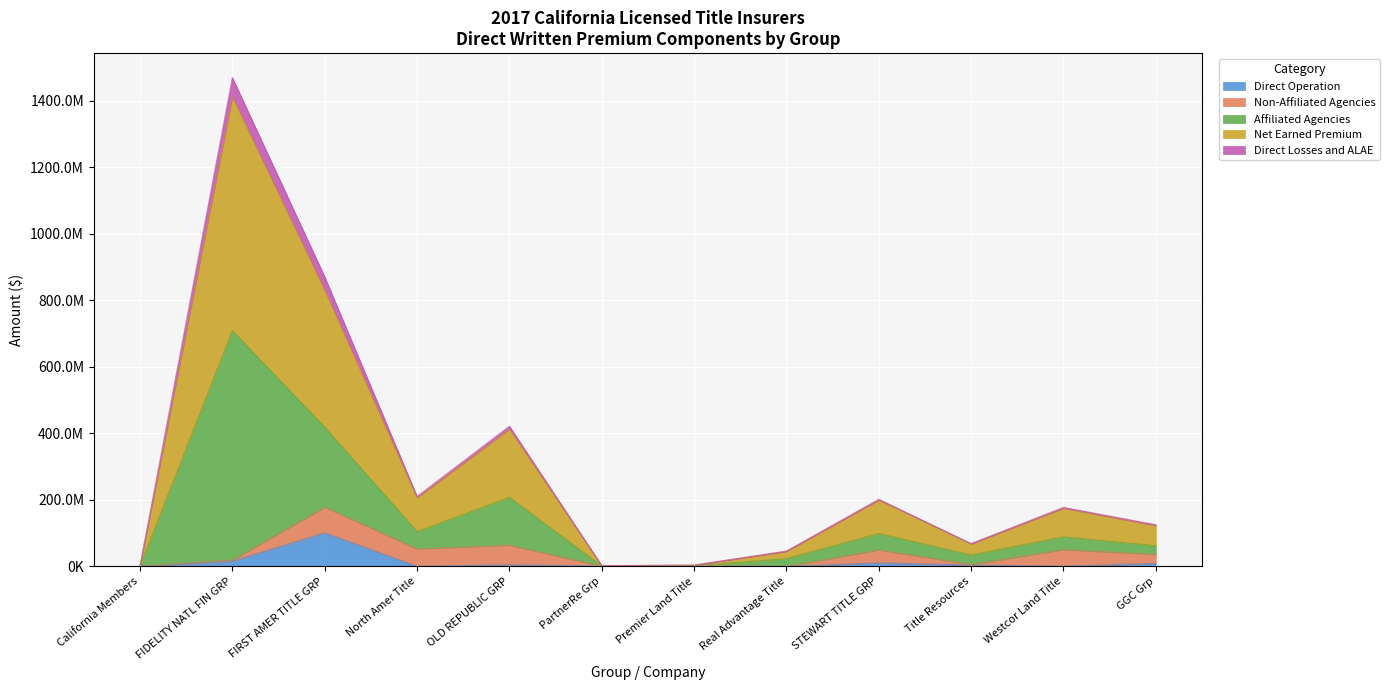

What are all the series names shown in the legend?

Direct Operation, Non-Affiliated Agencies, Affiliated Agencies, Net Earned Premium, Direct Losses and ALAE